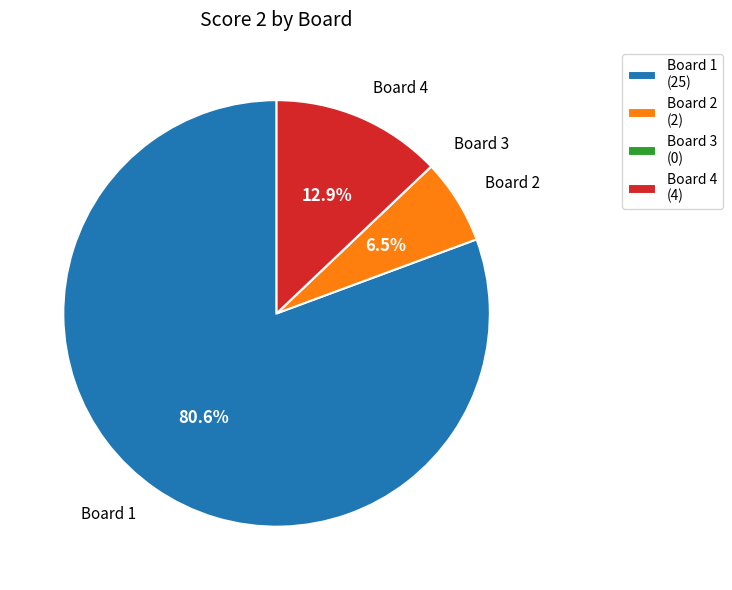

Which category accounts for the majority?

Board 1